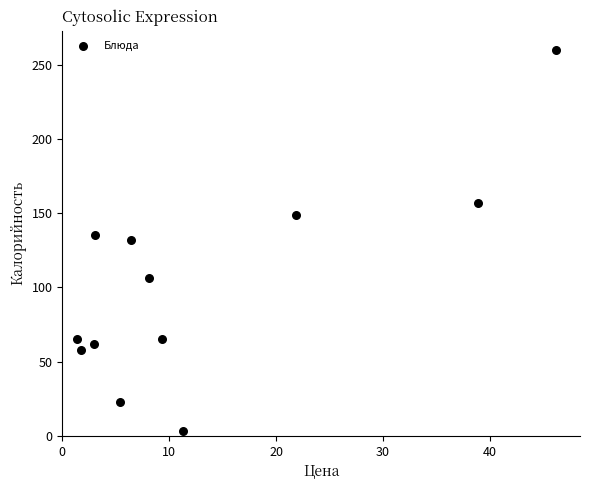

What is the average X value?

13.1